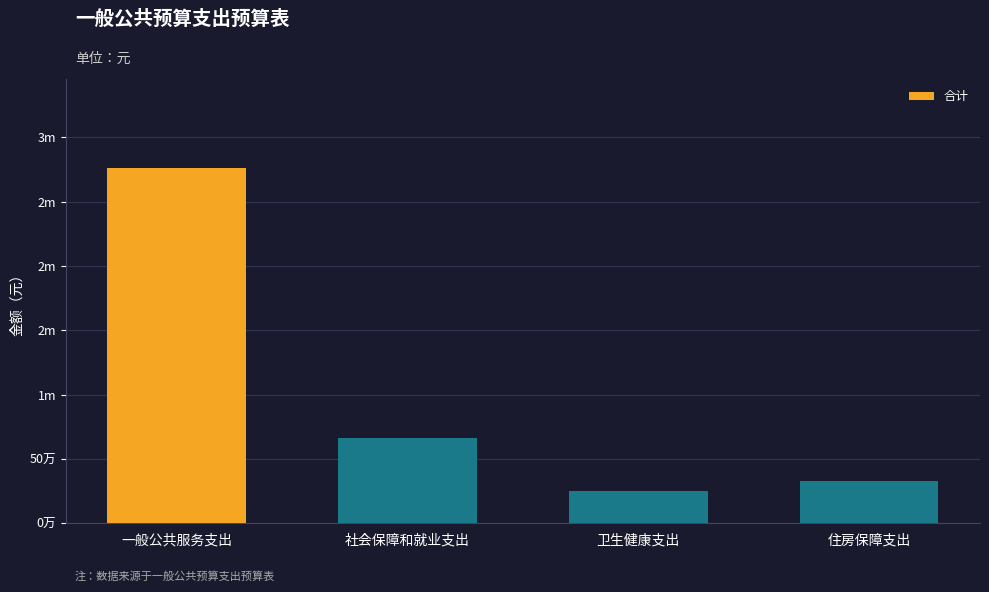

At which label does the data first exceed 661280?

一般公共服务支出